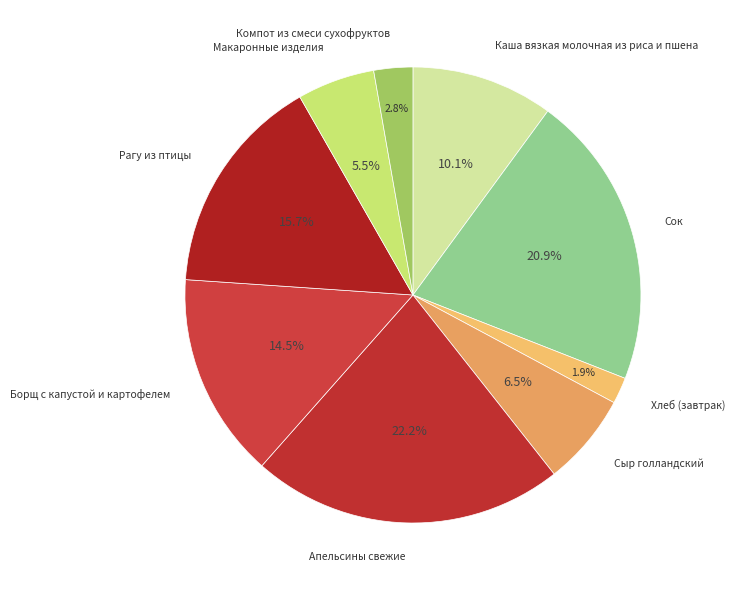

To the nearest percent, what is the difference between the largest and smallest slice percentages?

20%